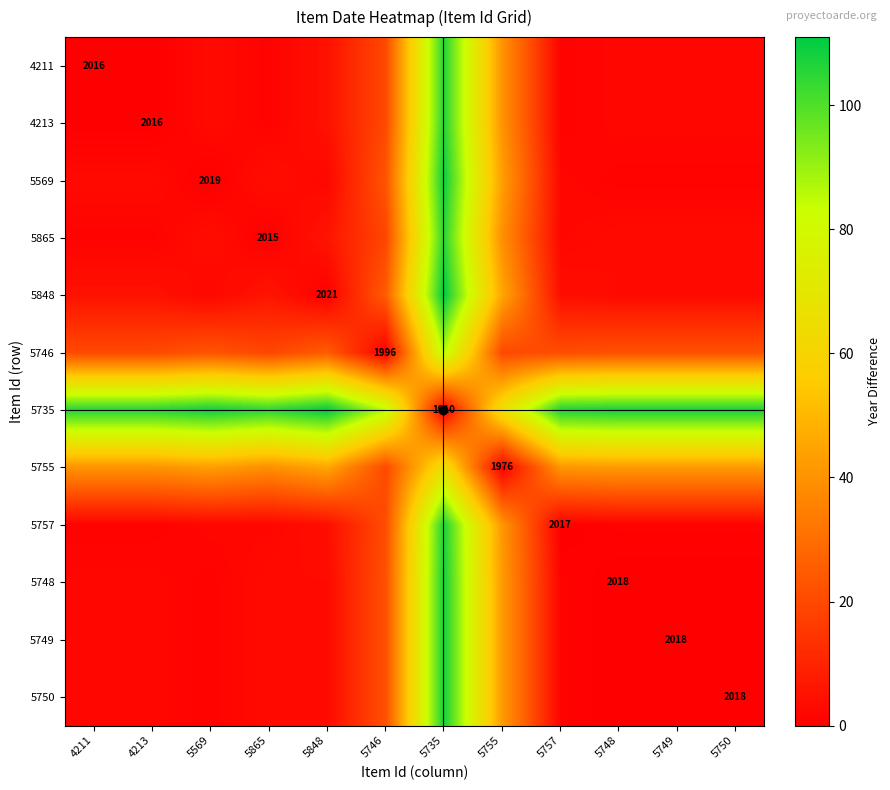

Which category has the highest value across all series?

5735